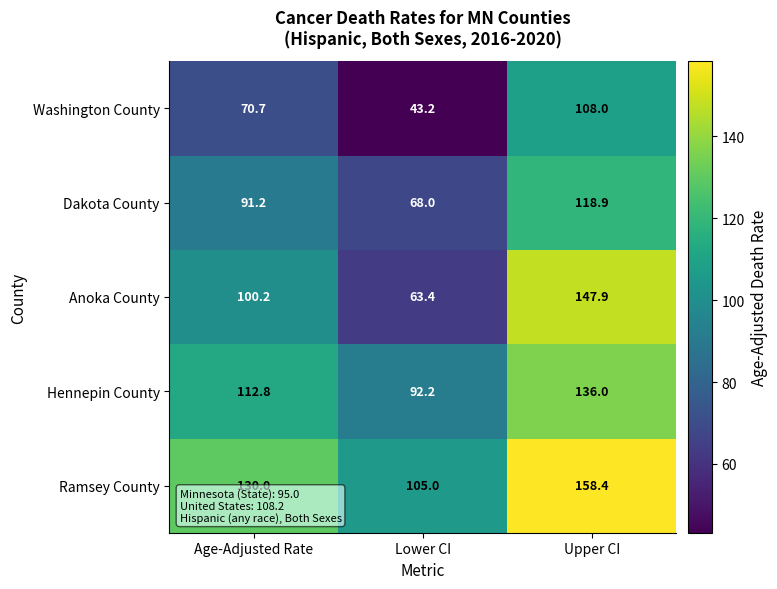

Which series changed the most between Age-Adjusted Rate and Lower CI?

Anoka County